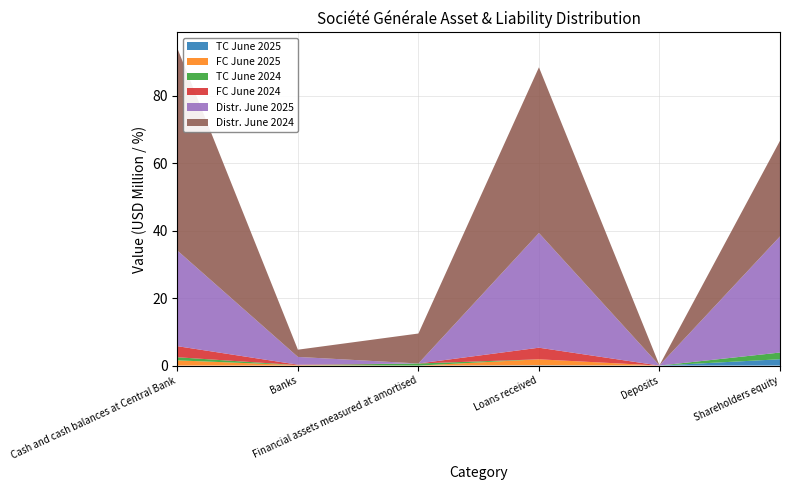

Reading right to left, what are all the values shown in this chart?

TC June 2025: Shareholders equity=1.9	Deposits=0.0	Loans received=0.1	Financial assets measured at amortised=0.0	Banks=0.0	Cash and cash balances at Central Bank=0.0
FC June 2025: Shareholders equity=0.0	Deposits=0.0	Loans received=1.8	Financial assets measured at amortised=0.0	Banks=0.1	Cash and cash balances at Central Bank=1.5
TC June 2024: Shareholders equity=2.0	Deposits=0.0	Loans received=0.0	Financial assets measured at amortised=0.6	Banks=0.0	Cash and cash balances at Central Bank=0.9
FC June 2024: Shareholders equity=0.0	Deposits=0.0	Loans received=3.4	Financial assets measured at amortised=0.0	Banks=0.1	Cash and cash balances at Central Bank=3.3
Distr. June 2025: Shareholders equity=34.4	Deposits=0.0	Loans received=34.0	Financial assets measured at amortised=0.0	Banks=2.3	Cash and cash balances at Central Bank=28.4
Distr. June 2024: Shareholders equity=28.4	Deposits=0.0	Loans received=49.2	Financial assets measured at amortised=8.9	Banks=2.1	Cash and cash balances at Central Bank=60.0